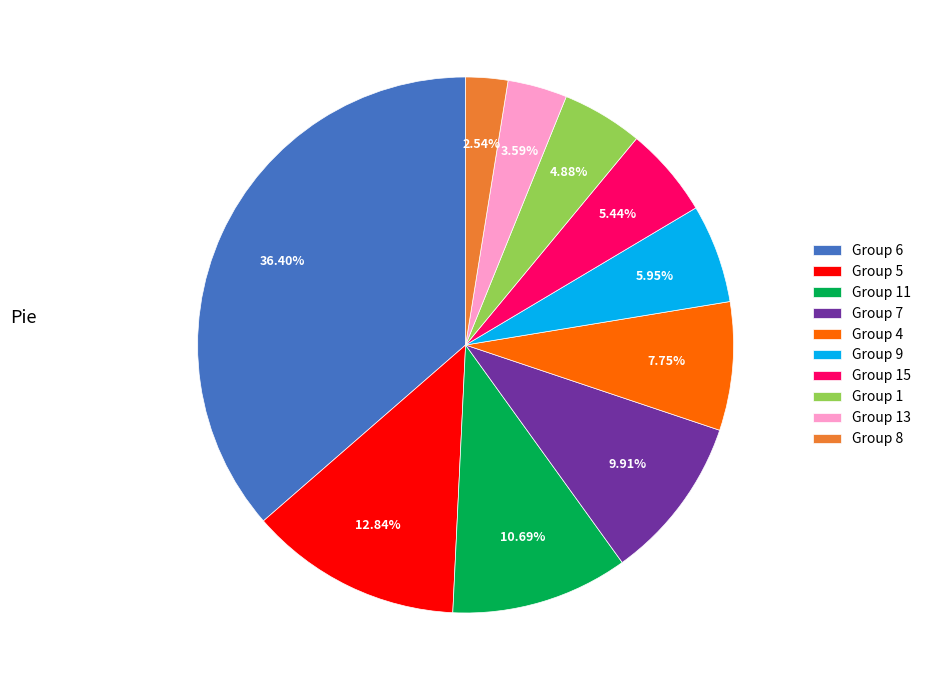

What is the smallest slice in the pie chart?

Group 8